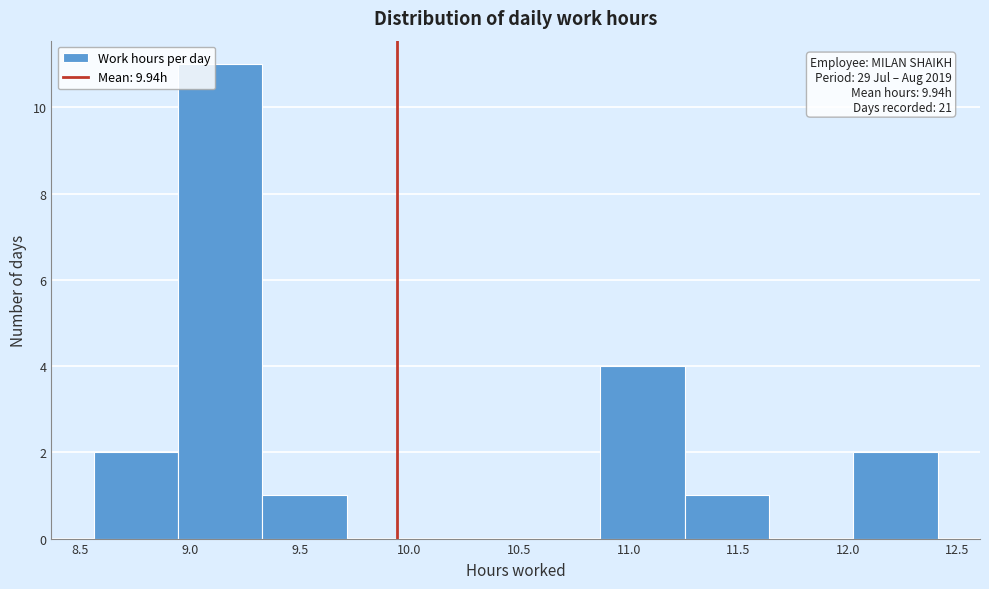

Which range on the x-axis has the tallest bar?

8.945 to 9.330